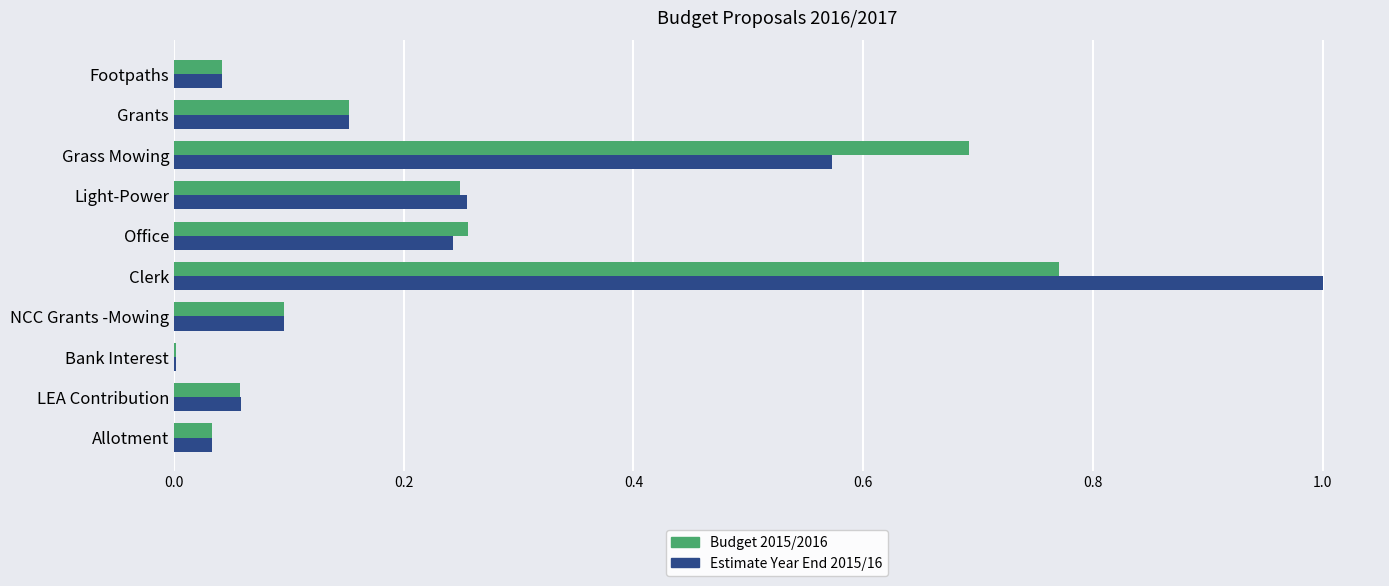

At which category is the sum across all series the highest?

Clerk